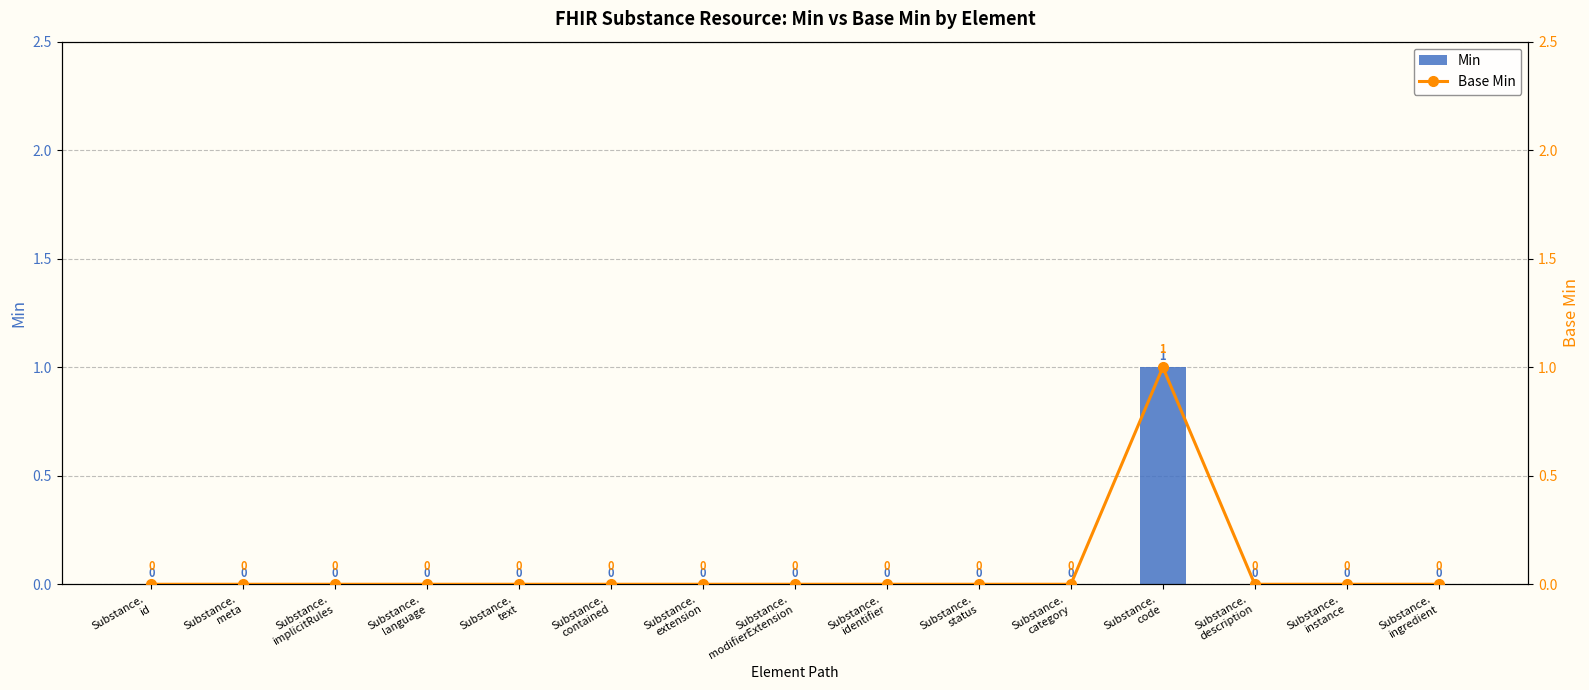

At which label is Base Min closest to 0?

Substance.
id